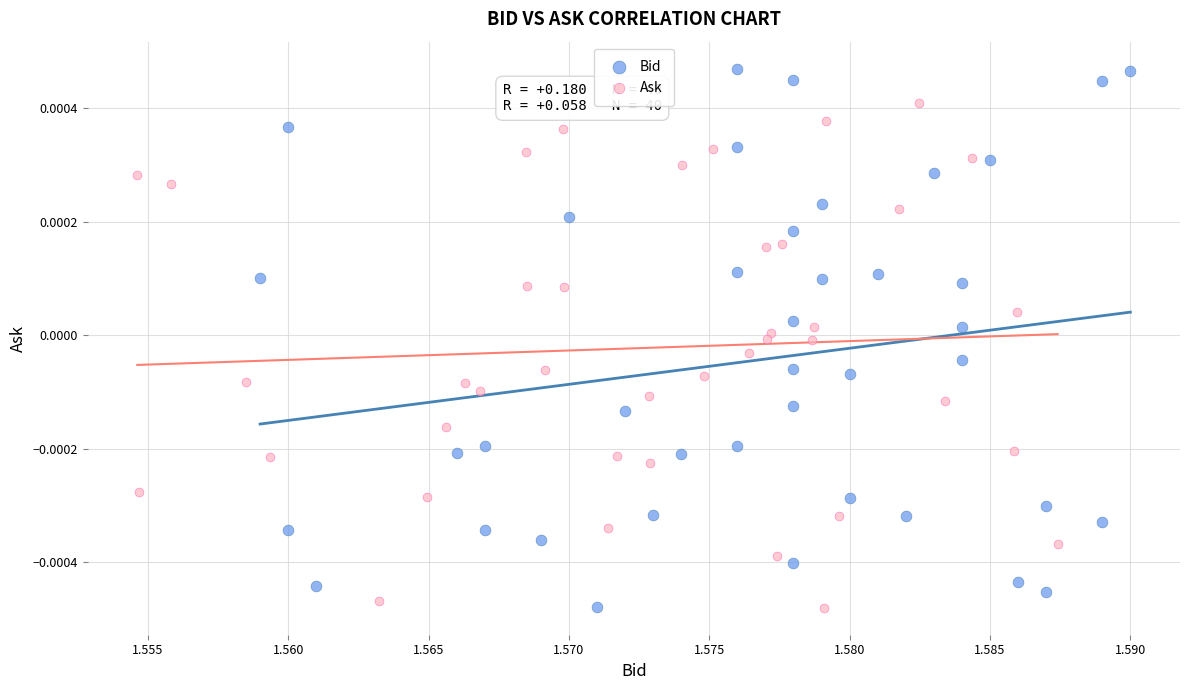

Which series has the largest Y range (max minus min)?

Bid